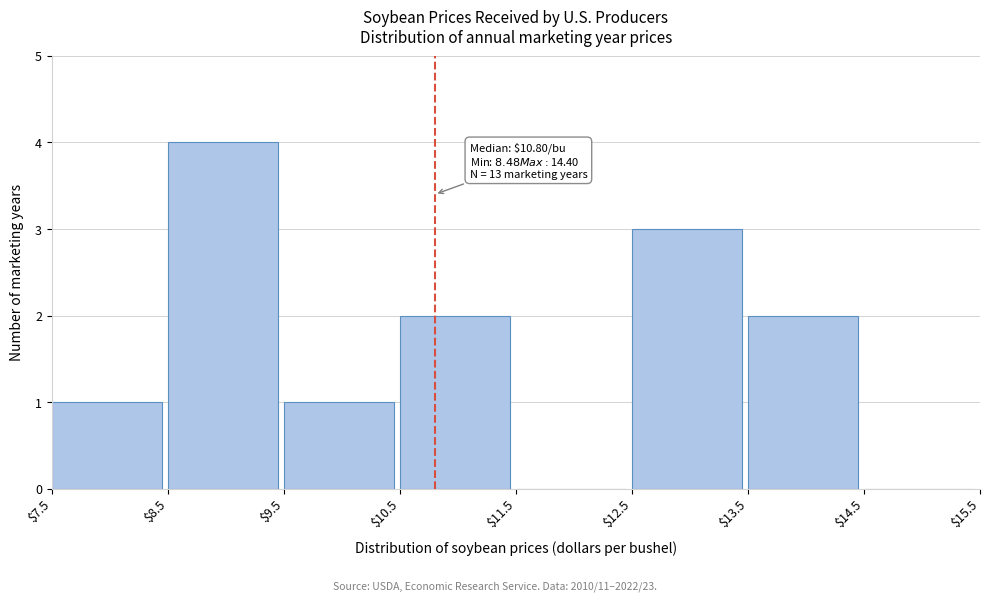

Over which range of the x-axis is the bar tallest?

$8.5 to $9.5